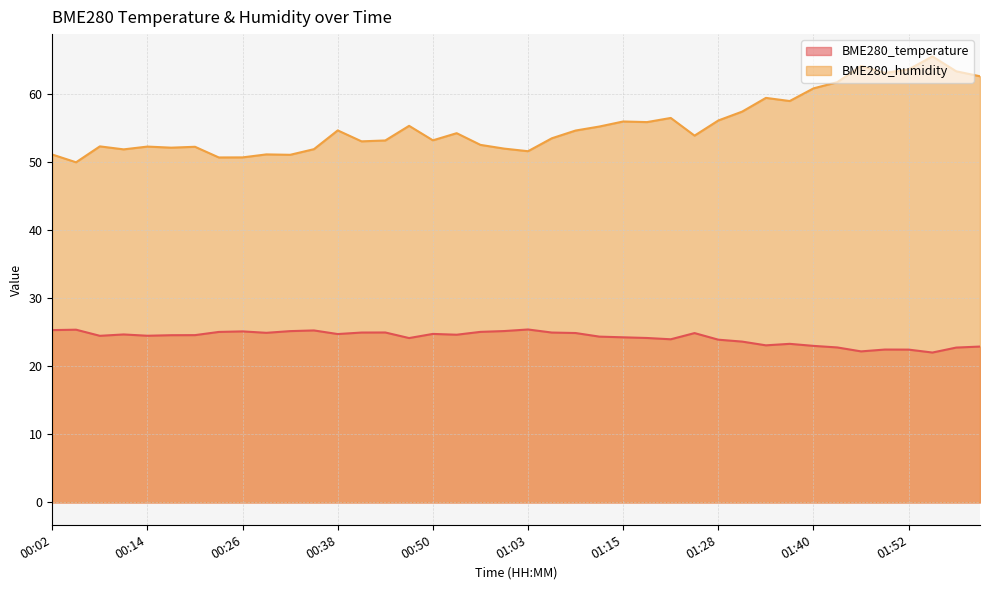

How many values in the BME280_humidity series exceed 54?

20